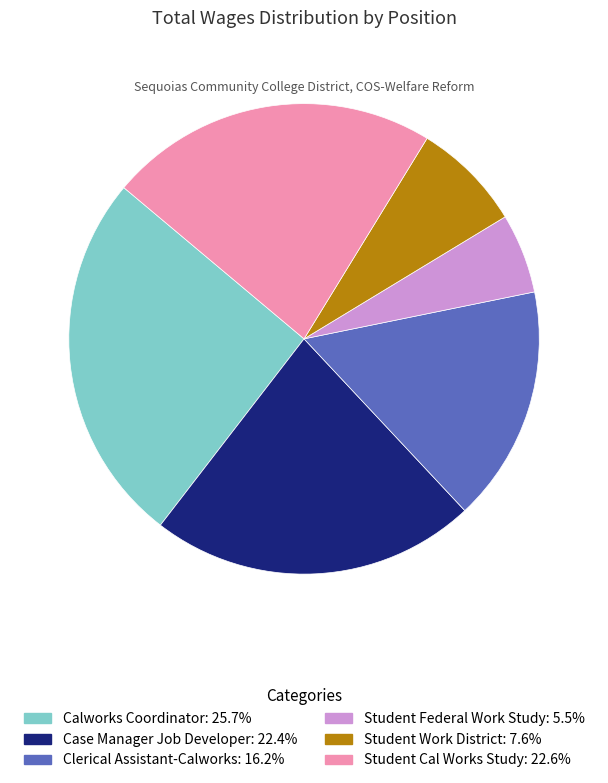

Approximately how many times larger is the value at Student Cal Works Study compared to Case Manager Job Developer?

1.0